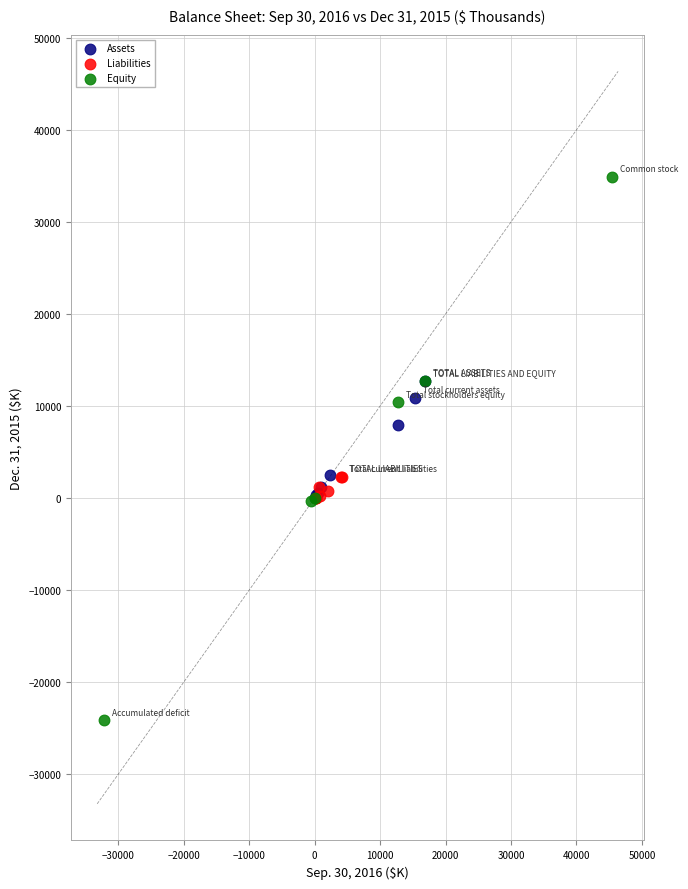

What are all the series names shown in the legend?

Assets, Liabilities, Equity